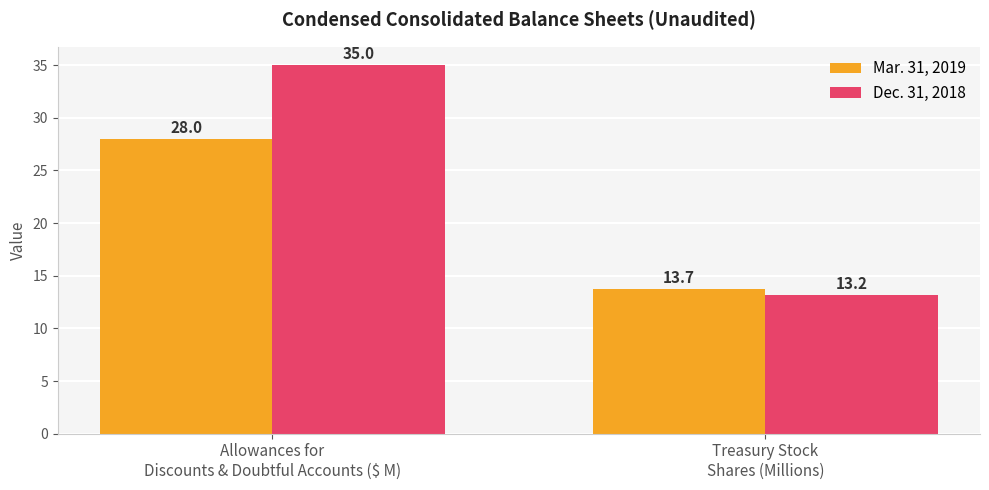

At which category does the chart reach its minimum across all series?

Treasury Stock
Shares (Millions)